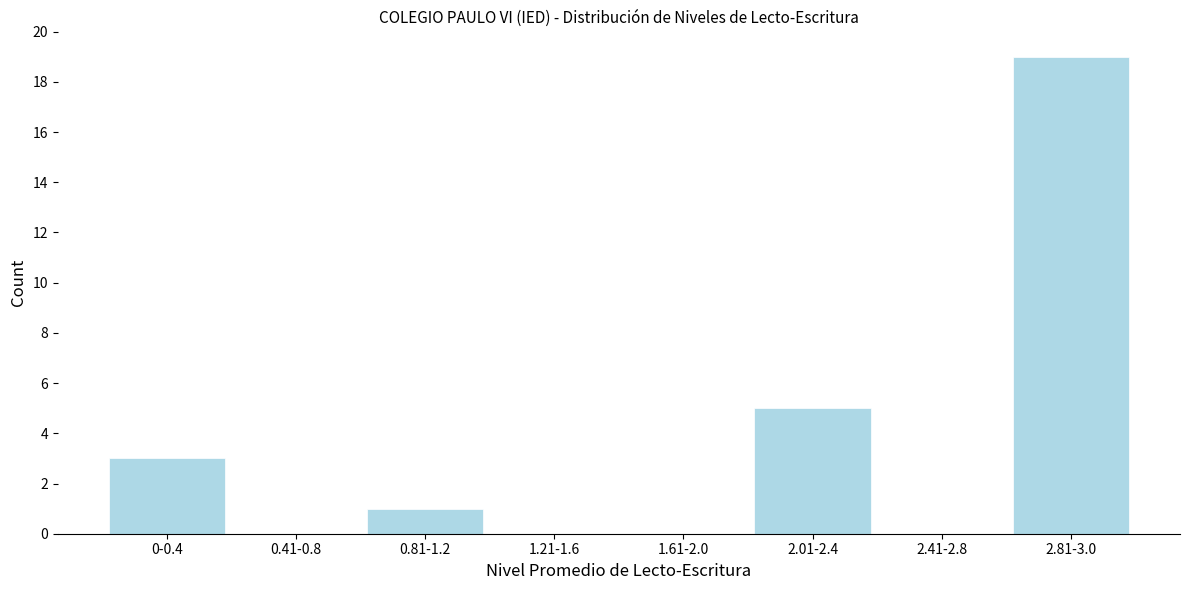

Reading left to right, list all the values displayed in this chart.

0-0.4=3	0.41-0.8=0	0.81-1.2=1	1.21-1.6=0	1.61-2.0=0	2.01-2.4=5	2.41-2.8=0	2.81-3.0=19